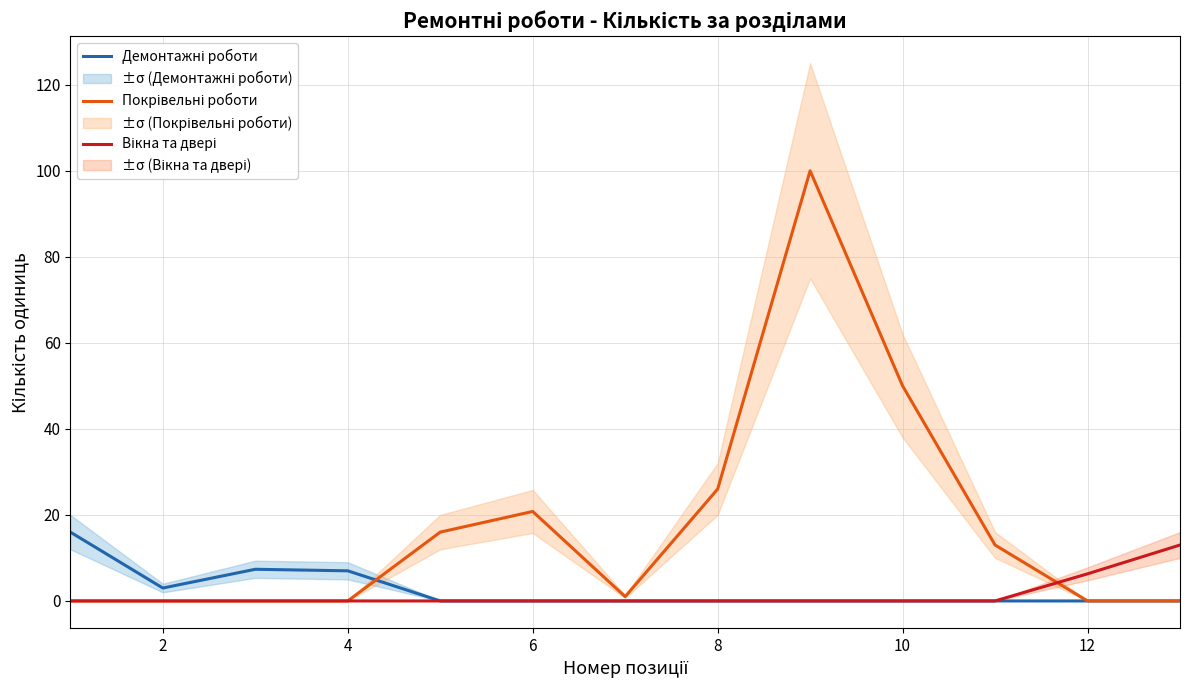

Which series has the widest spread of values?

Покрівельні роботи